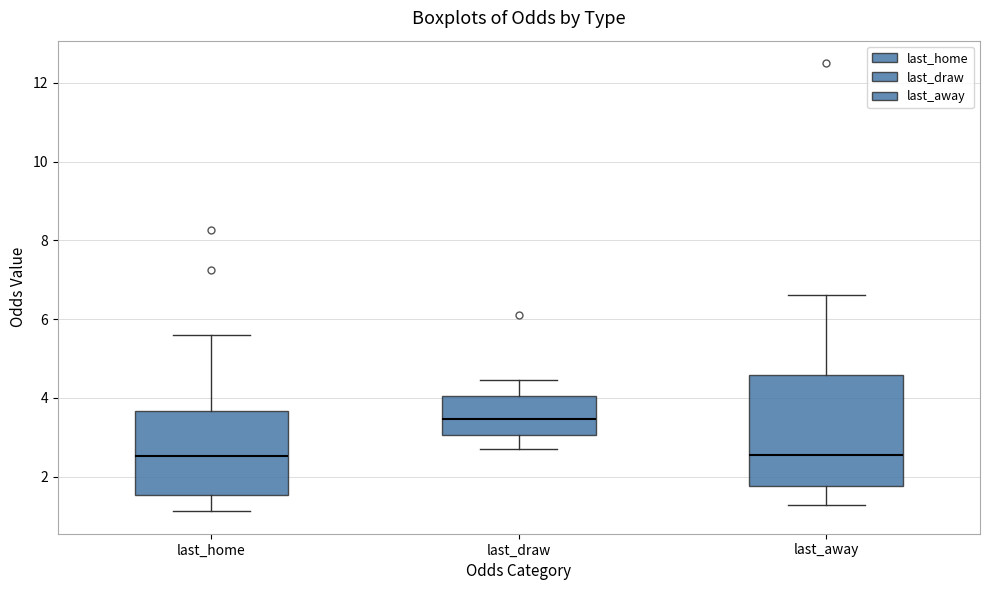

Comparing the boxes themselves (not the whiskers), which one is the tallest?

last_away